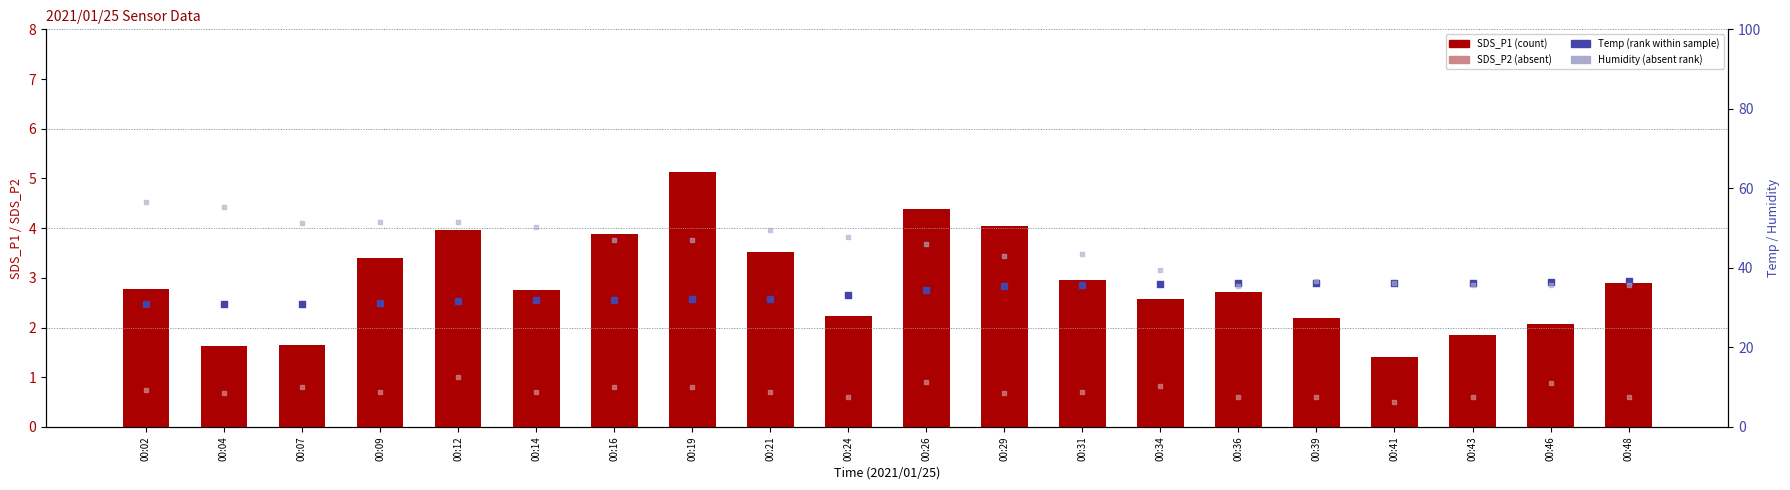

At which category is the sum across all series the highest?

00:02